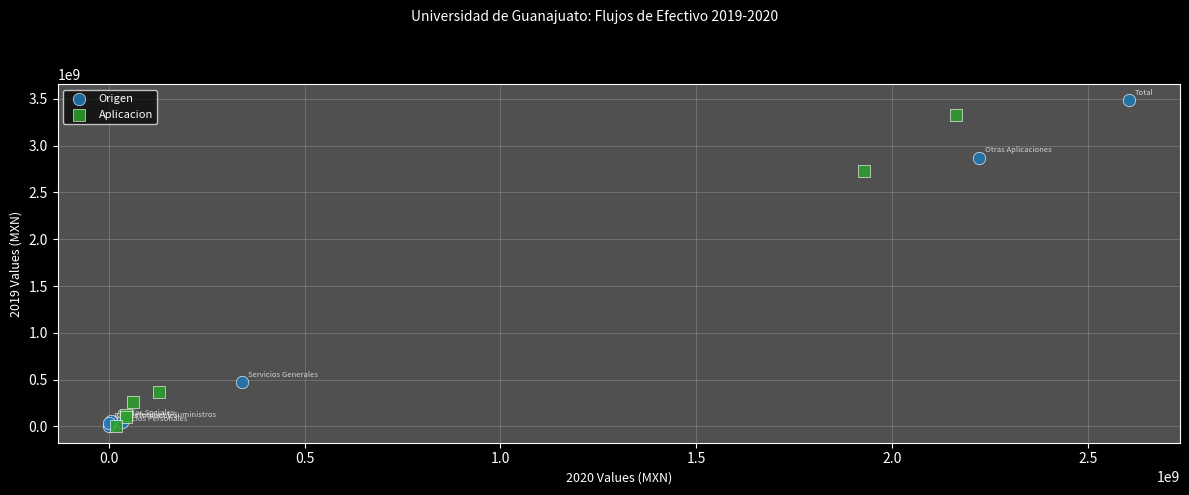

Which series has the largest Y range (max minus min)?

Origen